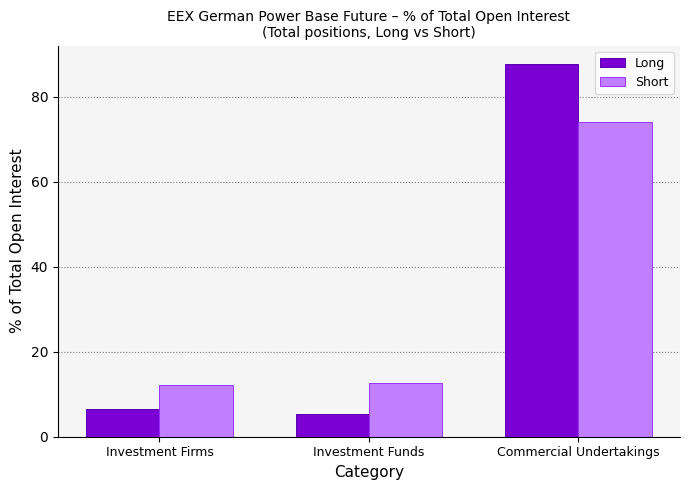

What is the label of the 3rd bar from the left?

Commercial Undertakings